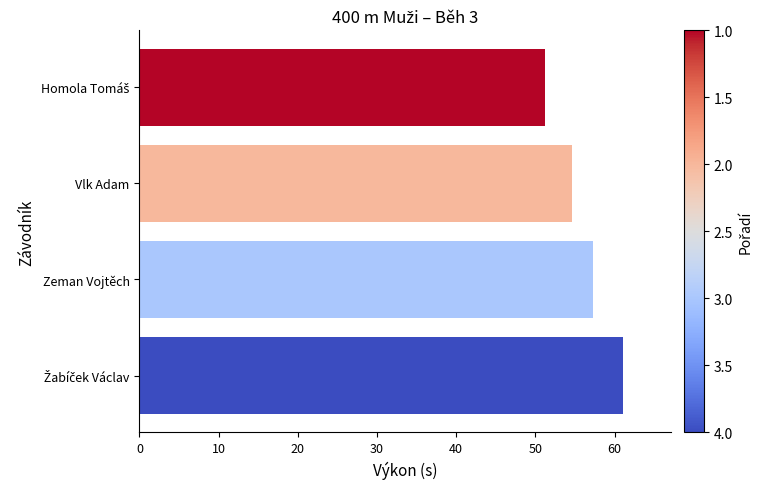

What is the average value?

56.0